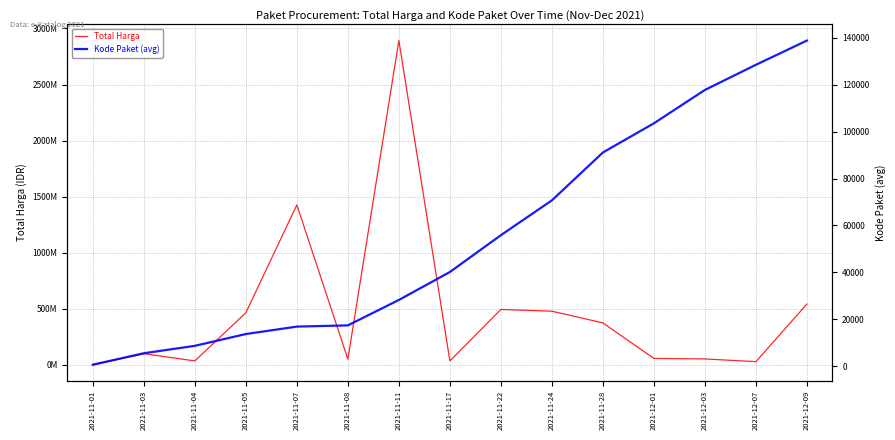

True or false: Total Harga and Kode Paket (avg) cross at least once.

False